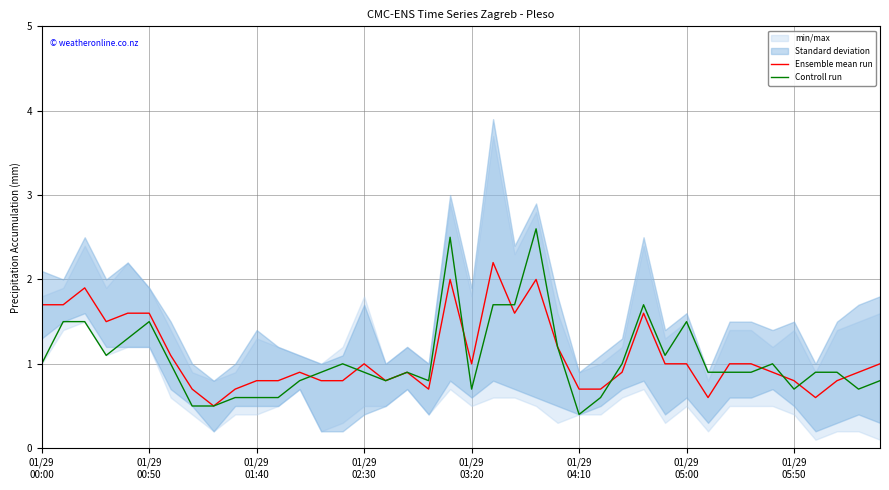

What is the highest value of the Ensemble mean run series?

2.2